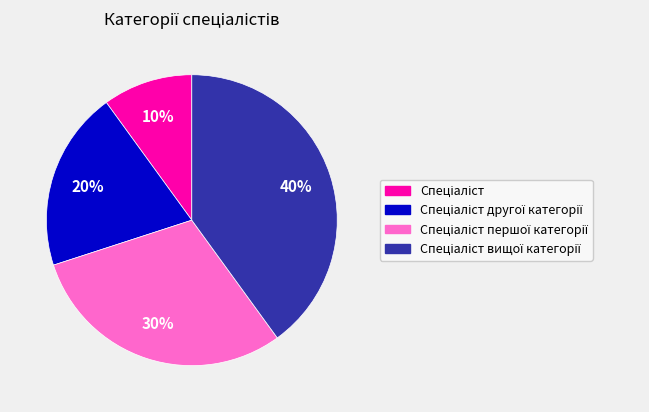

Does any single category account for the majority?

No